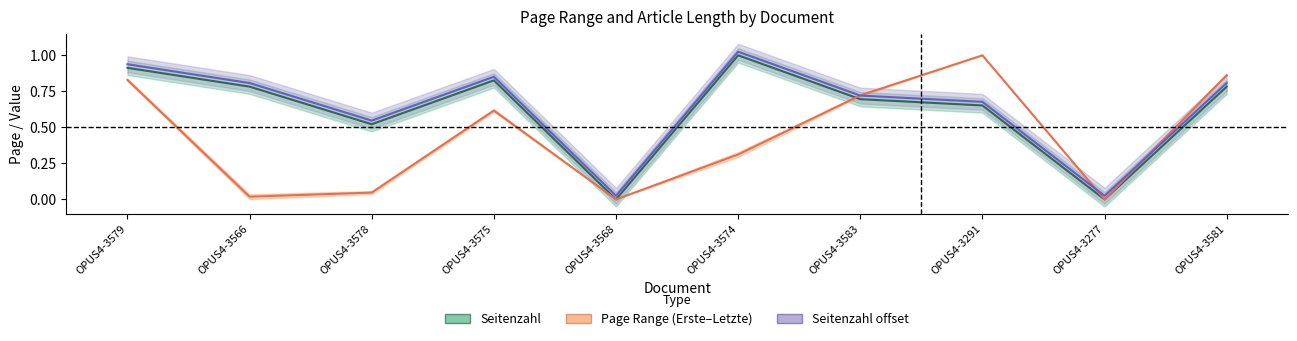

How many lines are shown in the chart?

3